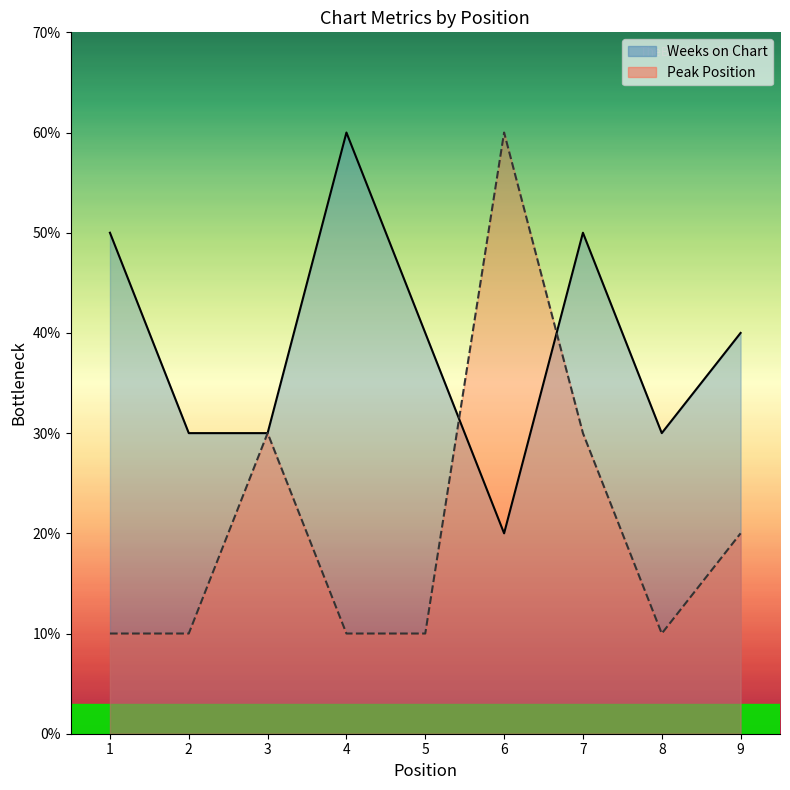

Where do Weeks on Chart and Peak Position first cross each other?

5 and 6